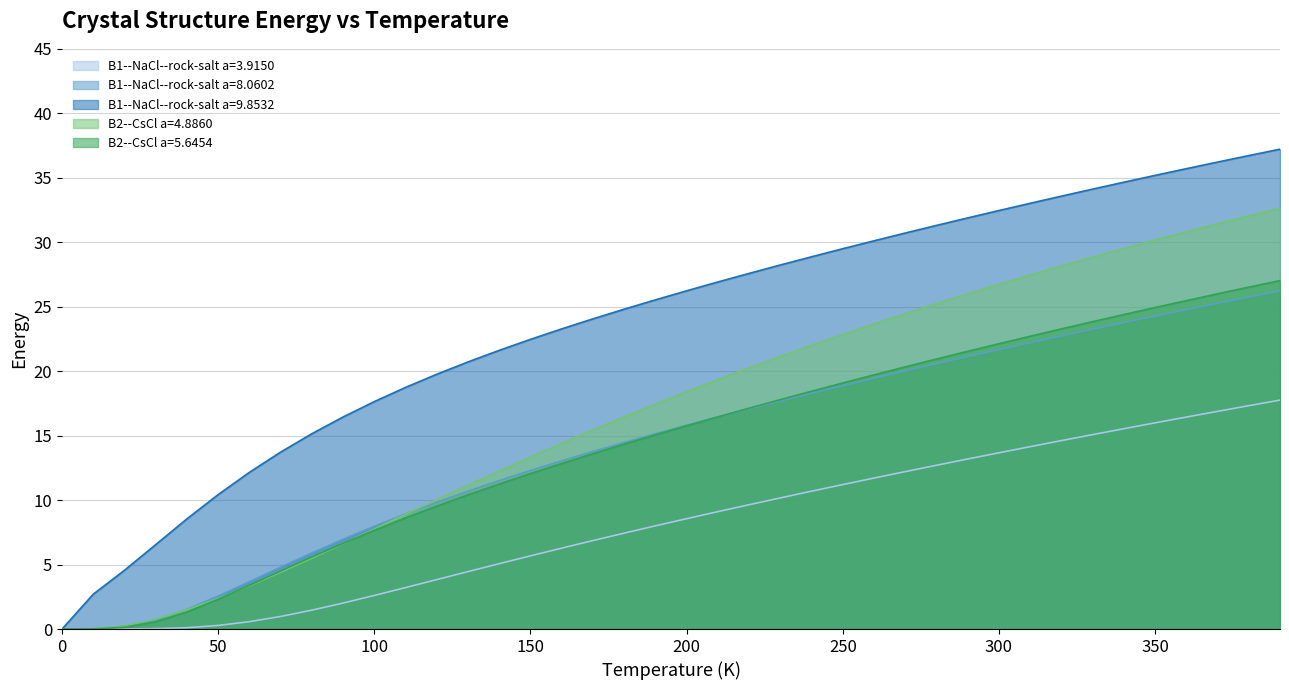

Rank the series by their maximum value, from lowest to highest.

B1--NaCl--rock-salt a=3.9150, B1--NaCl--rock-salt a=8.0602, B2--CsCl a=5.6454, B2--CsCl a=4.8860, B1--NaCl--rock-salt a=9.8532